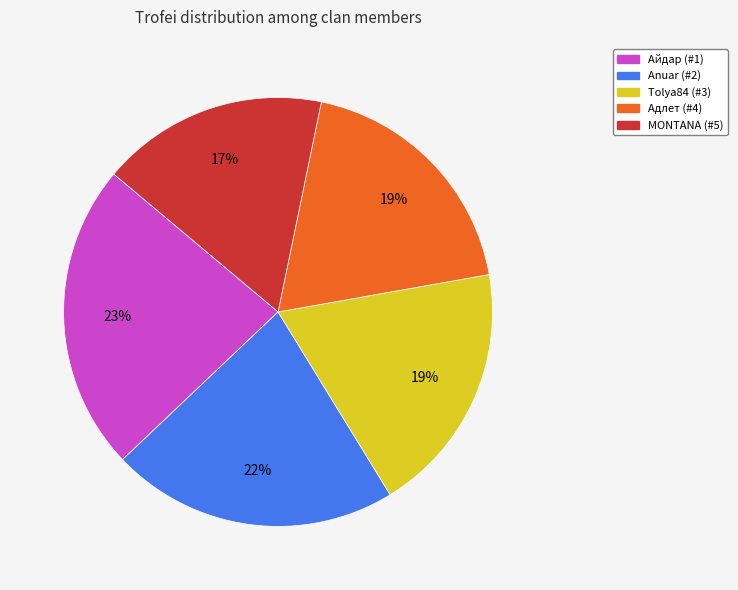

How many slices are in this pie chart?

5